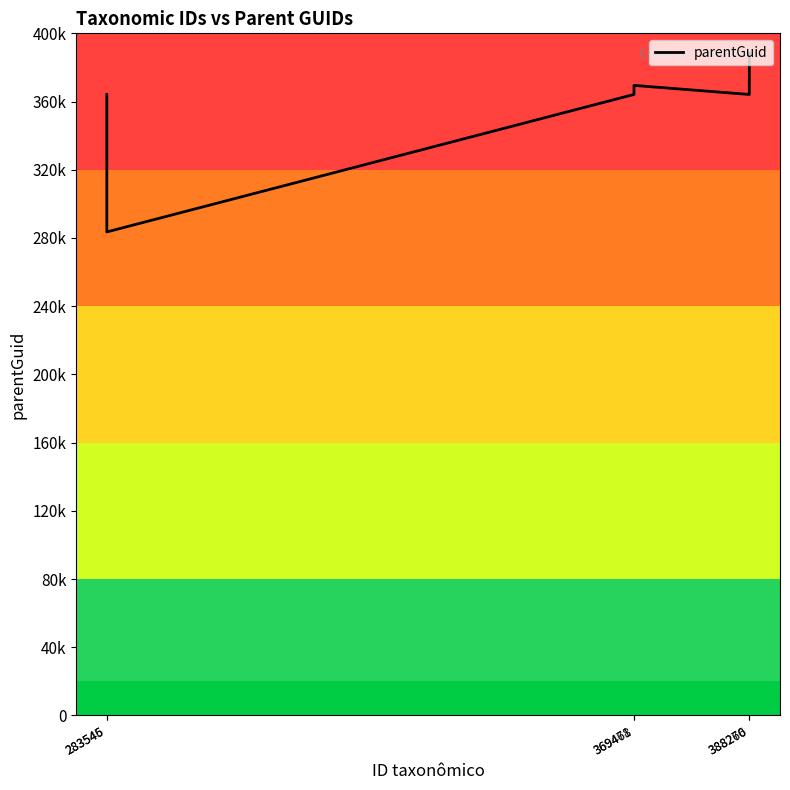

Does the chart display data point markers on the line(s)?

No